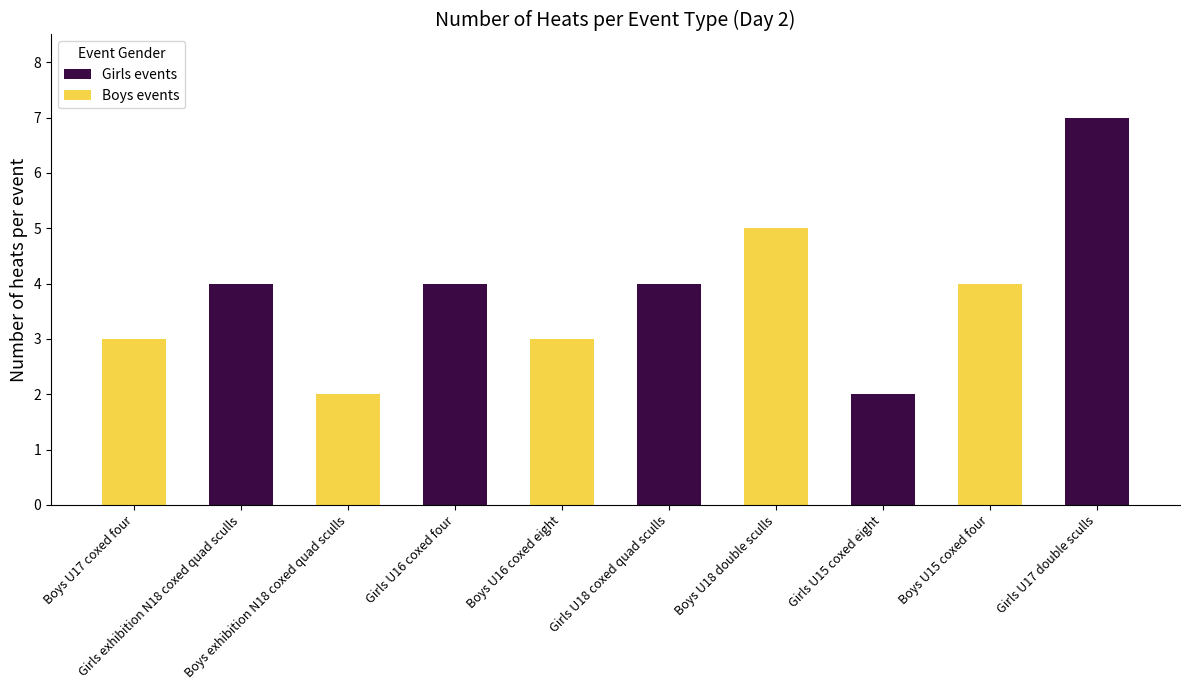

Reading left to right, transcribe all the data shown in this chart.

Girls events: 4	4	4	2	7
Boys events: 3	2	3	5	4